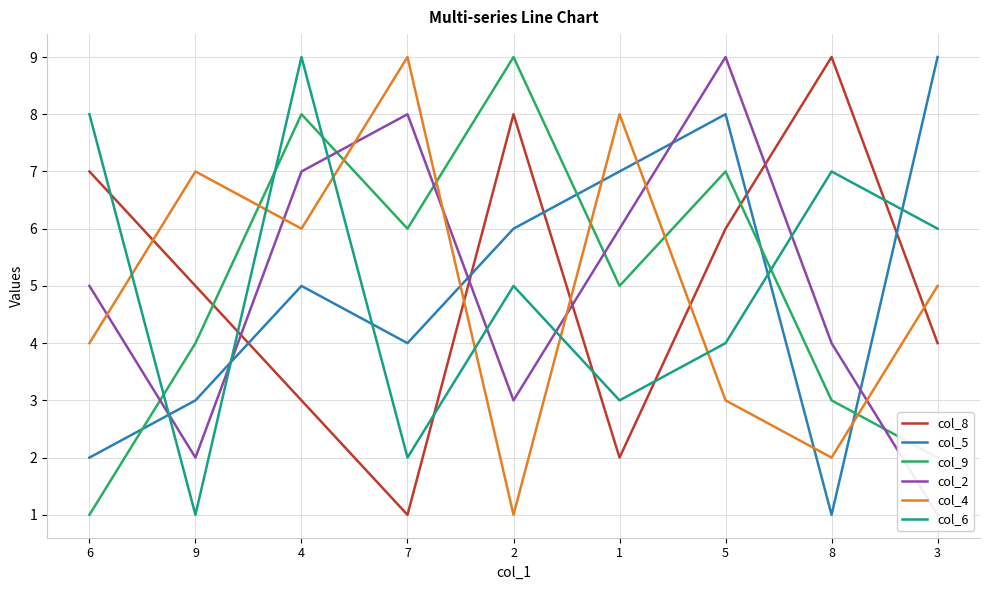

What is the highest value of the col_6 series?

9